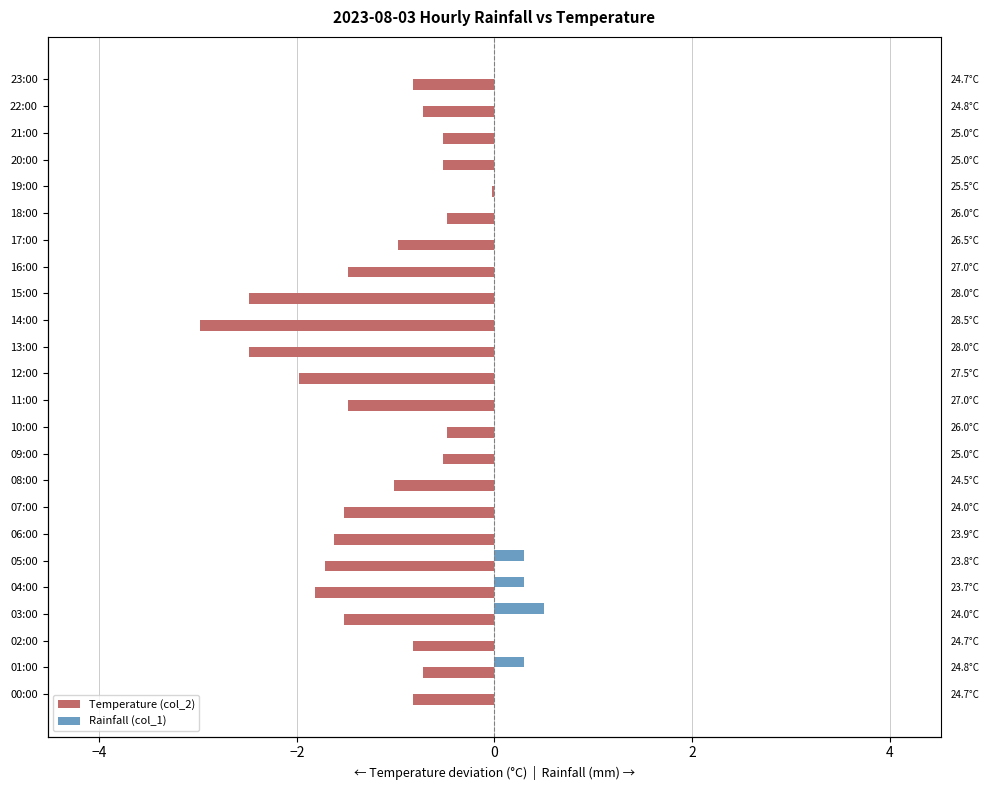

The value of Rainfall (col_1) at 11:00 is 0.2. True or false?

False